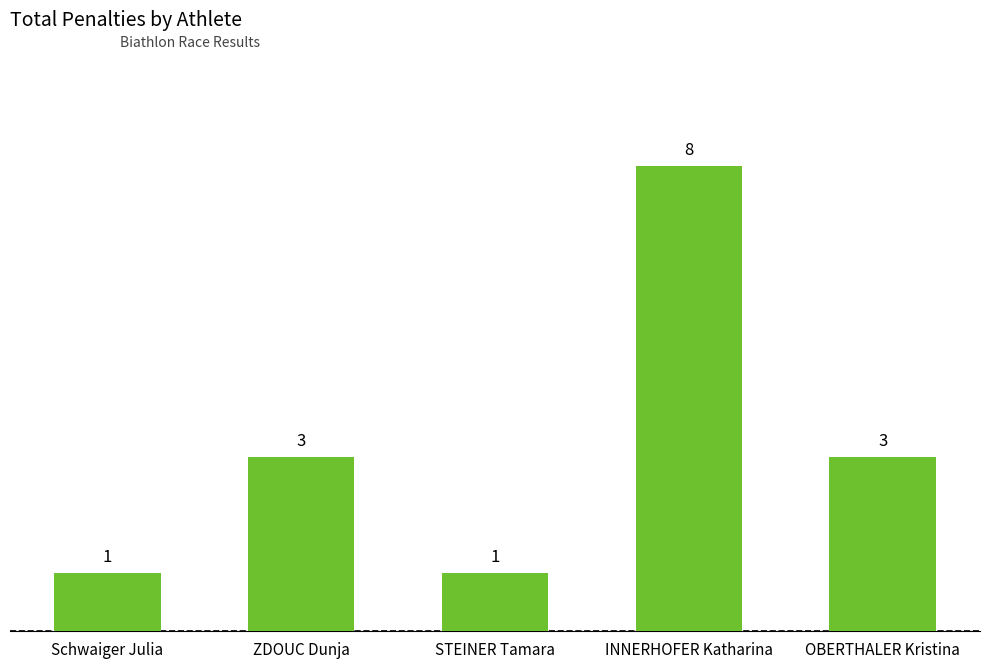

Is it true that the value at STEINER Tamara is 0?

False